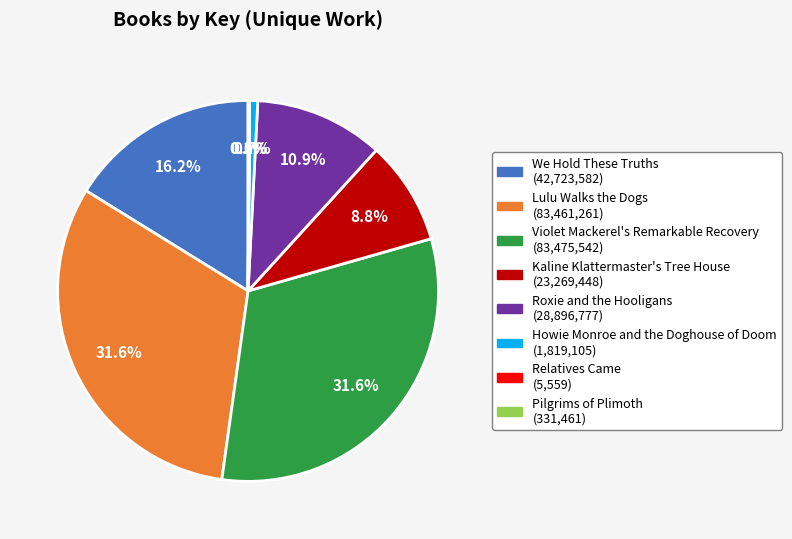

What percentage is NOT represented by Violet Mackerel's Remarkable Recovery (83,475,542)?

68.4%